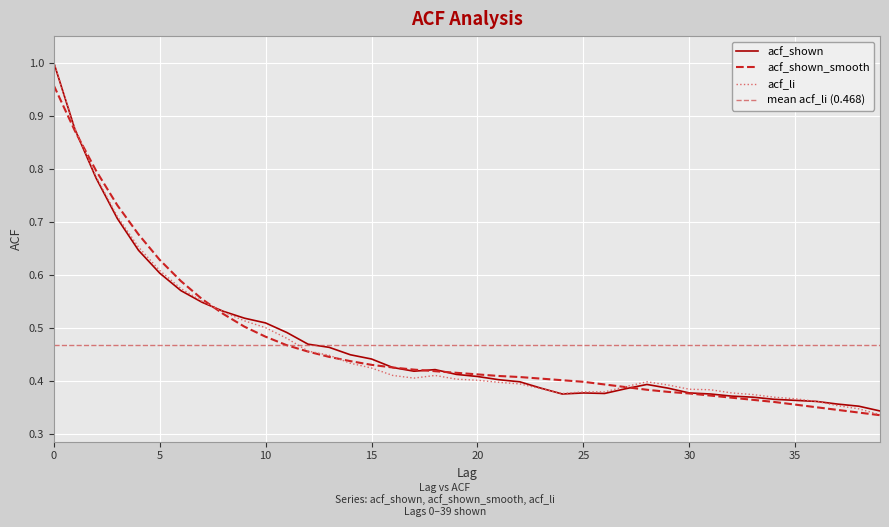

True or false: acf_shown_smooth has more than 2 points higher than both neighbors.

False